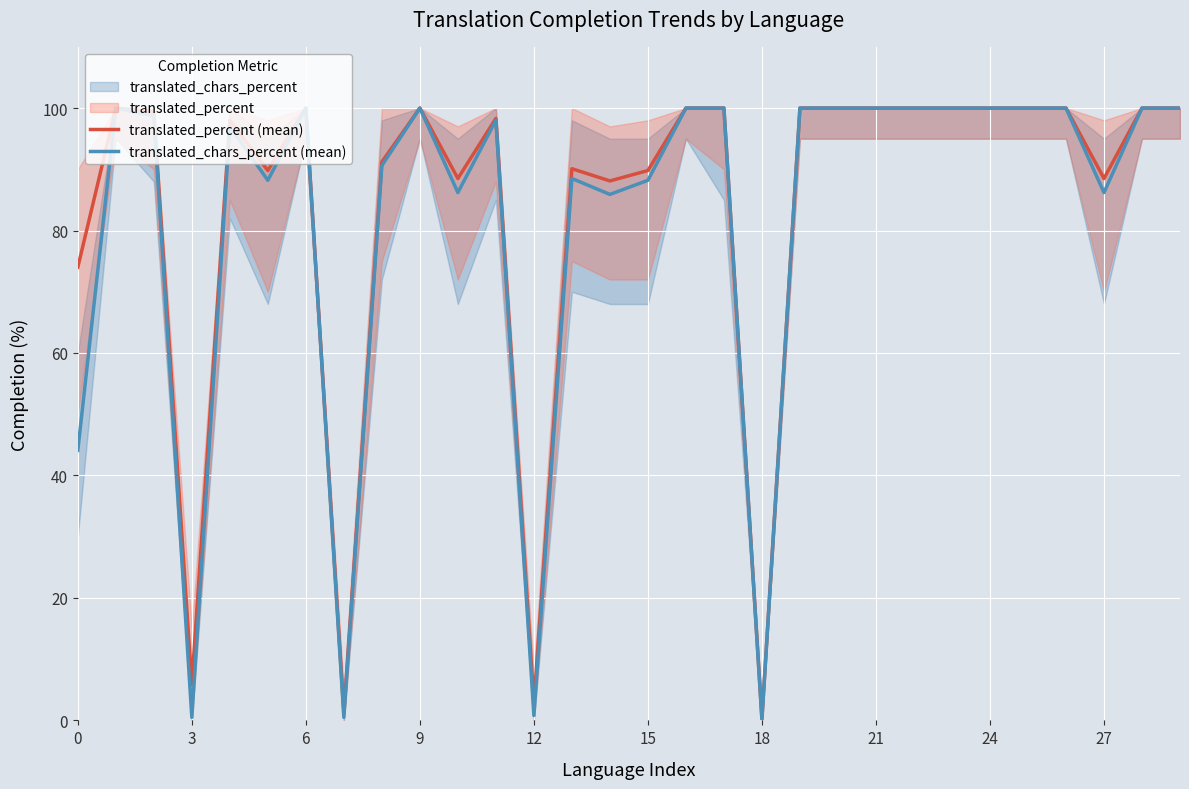

Is it true that translated_chars_percent (mean) equals 44.1 at 0?

True